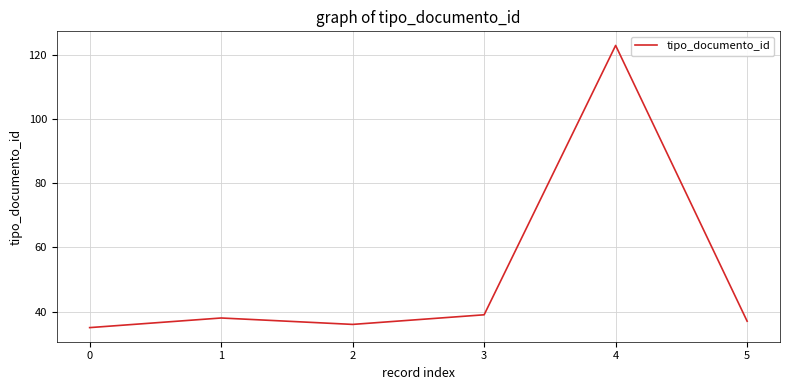

The chart shows a value of 193 at 4. True or false?

False